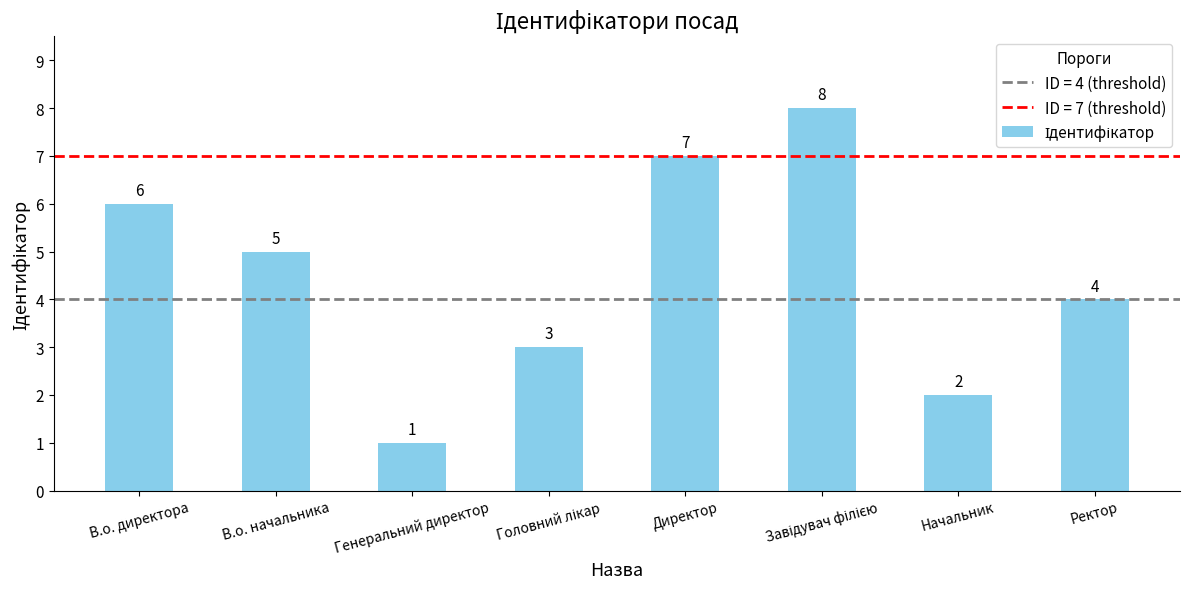

At which label is the value closest to 4?

Ректор